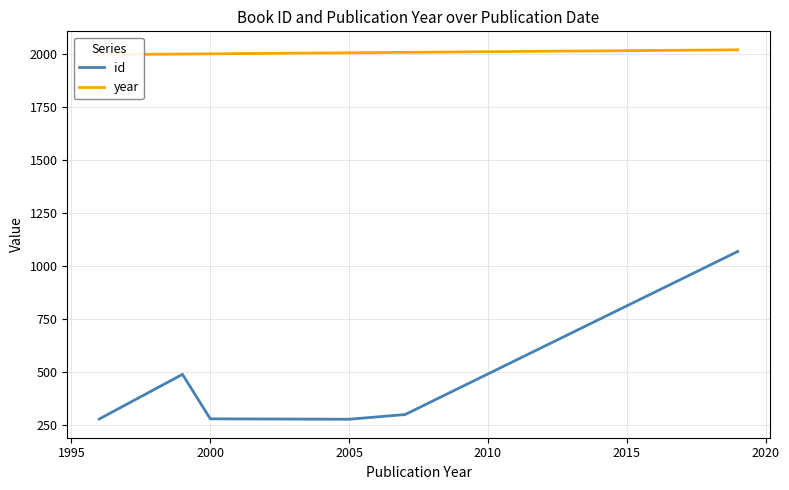

How many lines are shown in the chart?

2